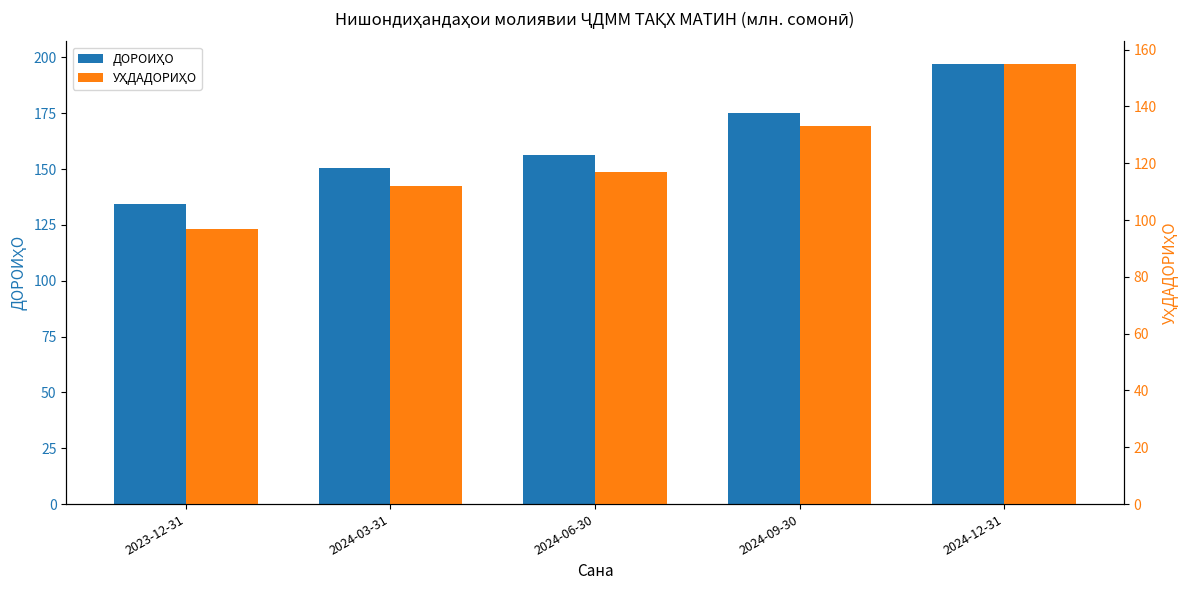

At 2023-12-31, list the series in order from largest to smallest.

ДОРОИҲО, УҲДАДОРИҲО